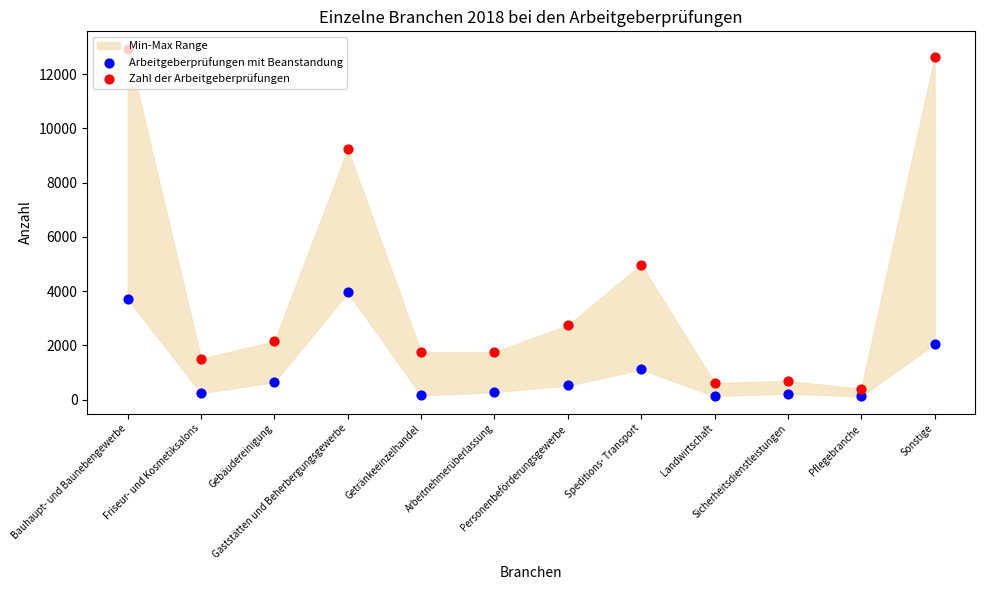

Which series has the widest spread of Y values?

Zahl der Arbeitgeberprüfungen